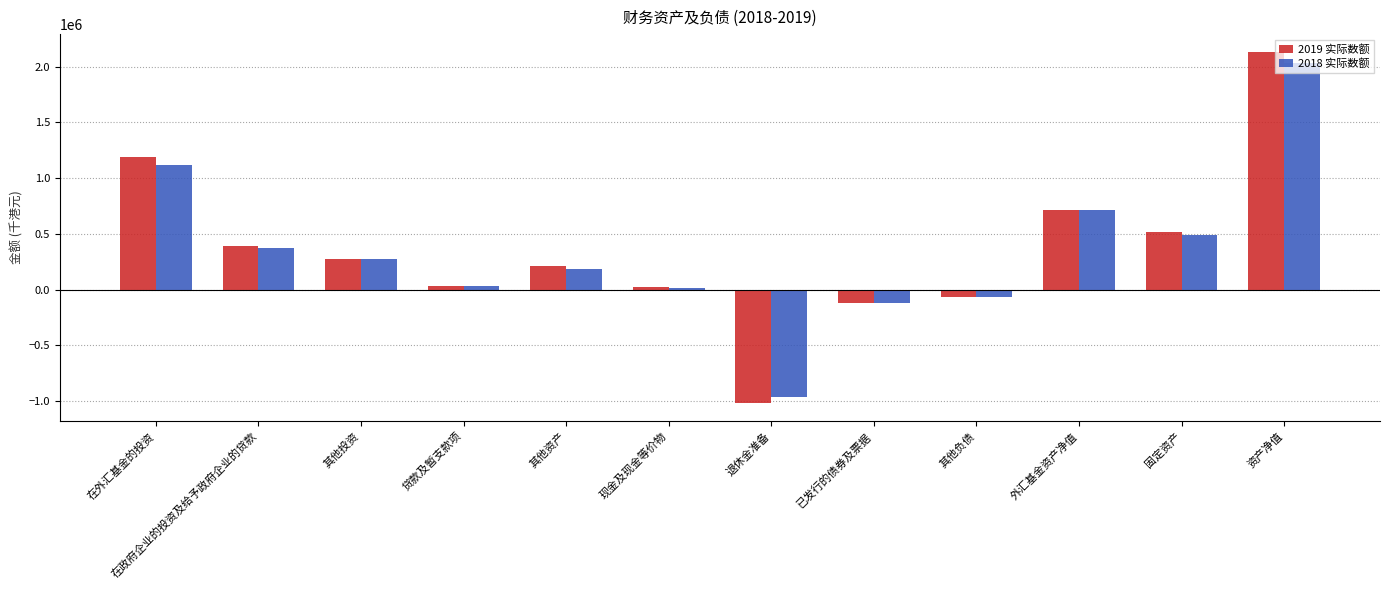

Rank the series by their maximum value, from lowest to highest.

2018 实际数额, 2019 实际数额